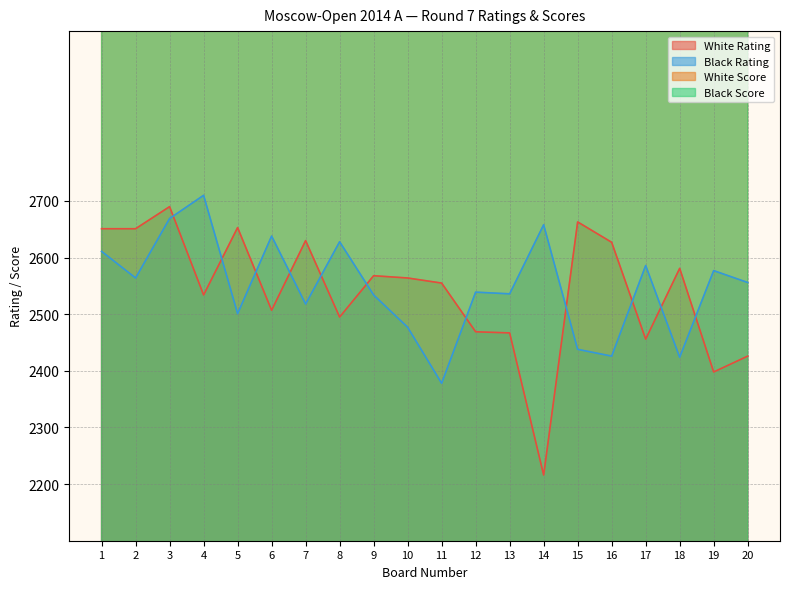

What is the approximate value of White Rating at 12, to the nearest 10?

2470